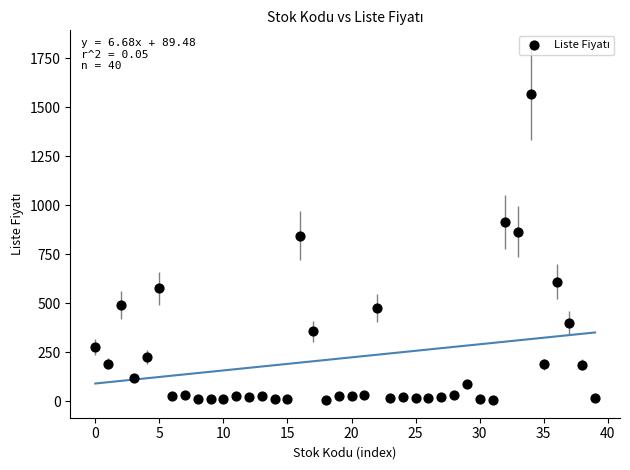

What is the range of Y values (max minus min)?

1561.9